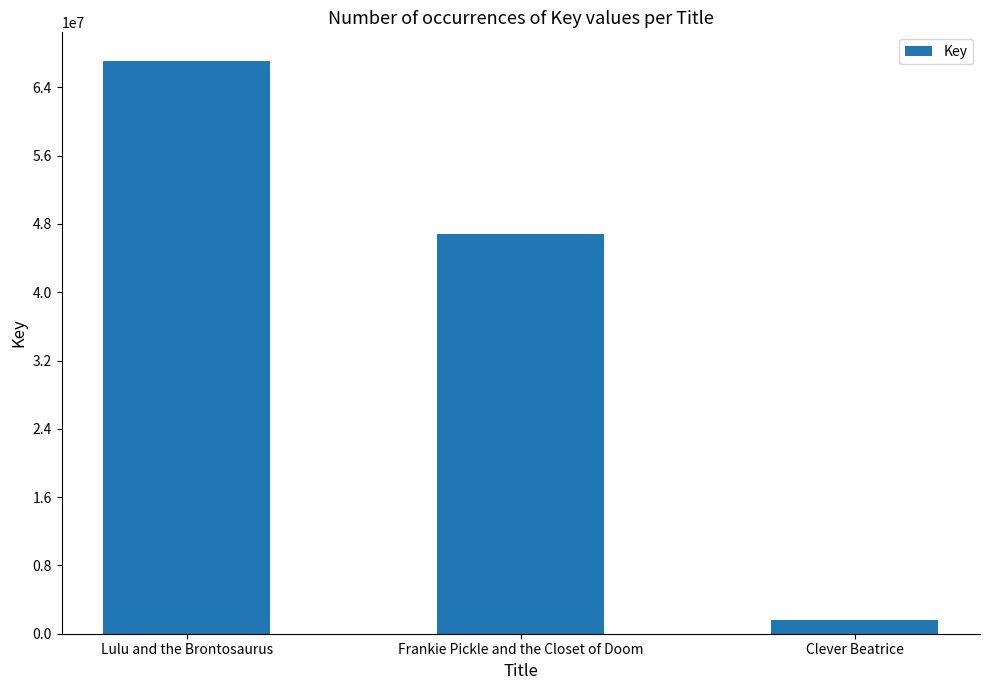

What is the difference between the values at Clever Beatrice and Frankie Pickle and the Closet of Doom?

45272808